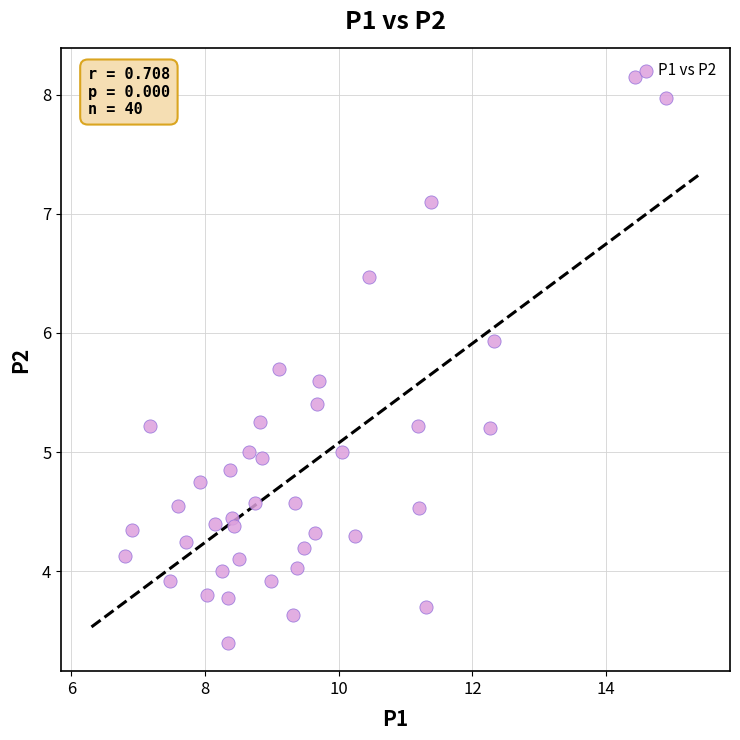

What is the range of X values (max minus min)?

8.1